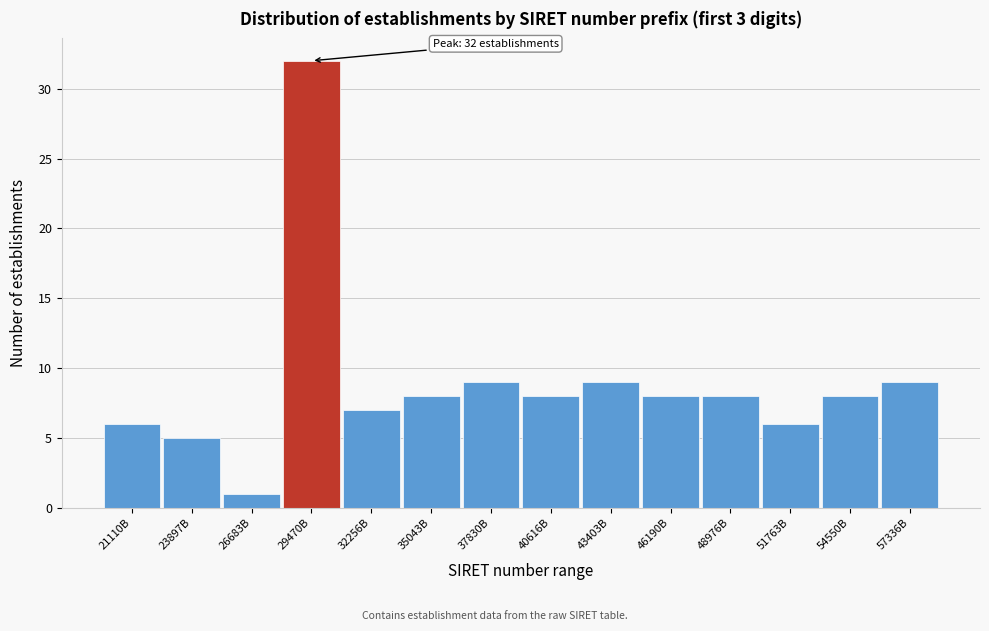

Reading right to left, extract all data points from this chart.

57336B=9	54550B=8	51763B=6	48976B=8	46190B=8	43403B=9	40616B=8	37830B=9	35043B=8	32256B=7	29470B=32	26683B=1	23897B=5	21110B=6